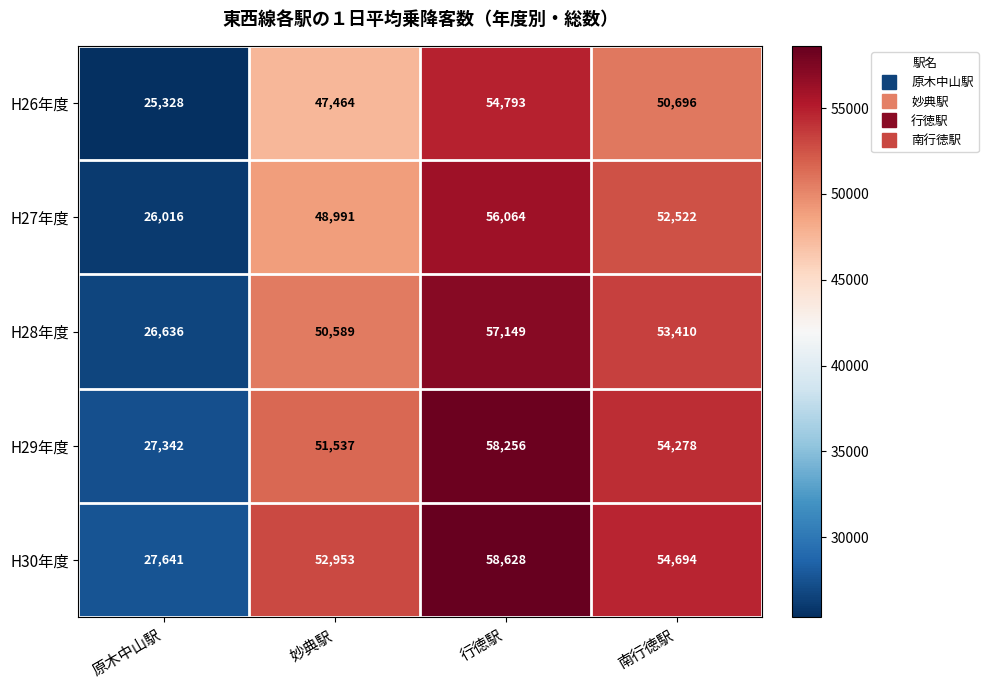

At which category does the chart reach its minimum across all series?

原木中山駅